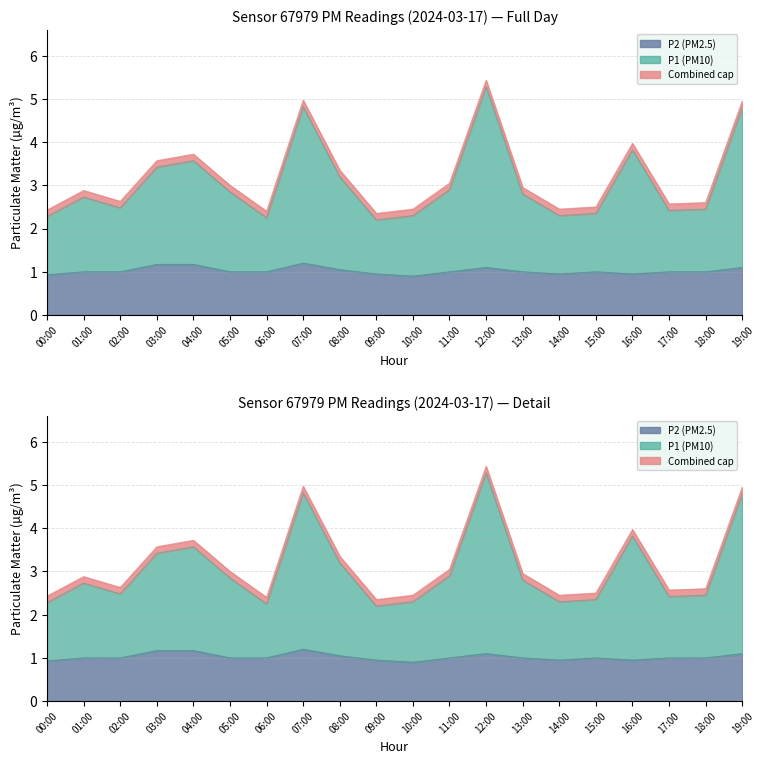

Rank the categories by P1 value from highest to lowest.

12:00, 07:00, 19:00, 16:00, 04:00, 03:00, 08:00, 11:00, 05:00, 13:00, 01:00, 02:00, 18:00, 17:00, 15:00, 10:00, 14:00, 00:00, 06:00, 09:00